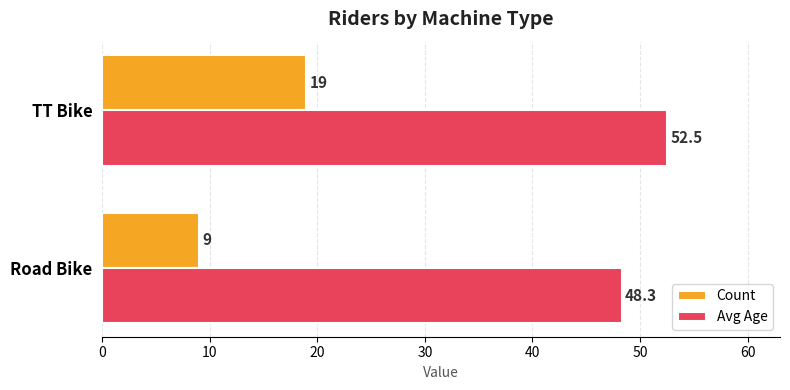

What value does the Avg Age series have at TT Bike?

52.5